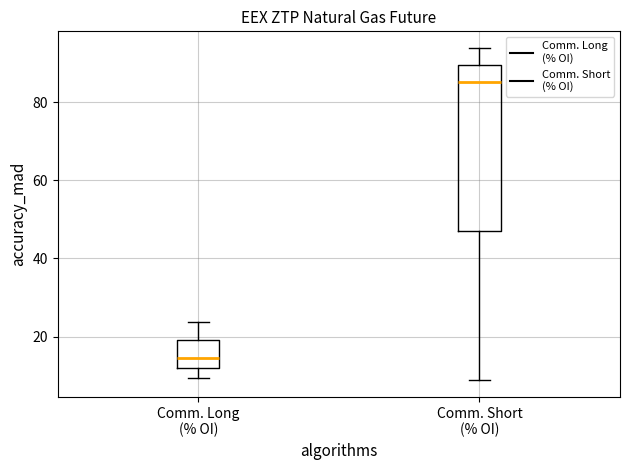

Comparing the boxes themselves (not the whiskers), which one is the tallest?

Comm. Short (% OI)